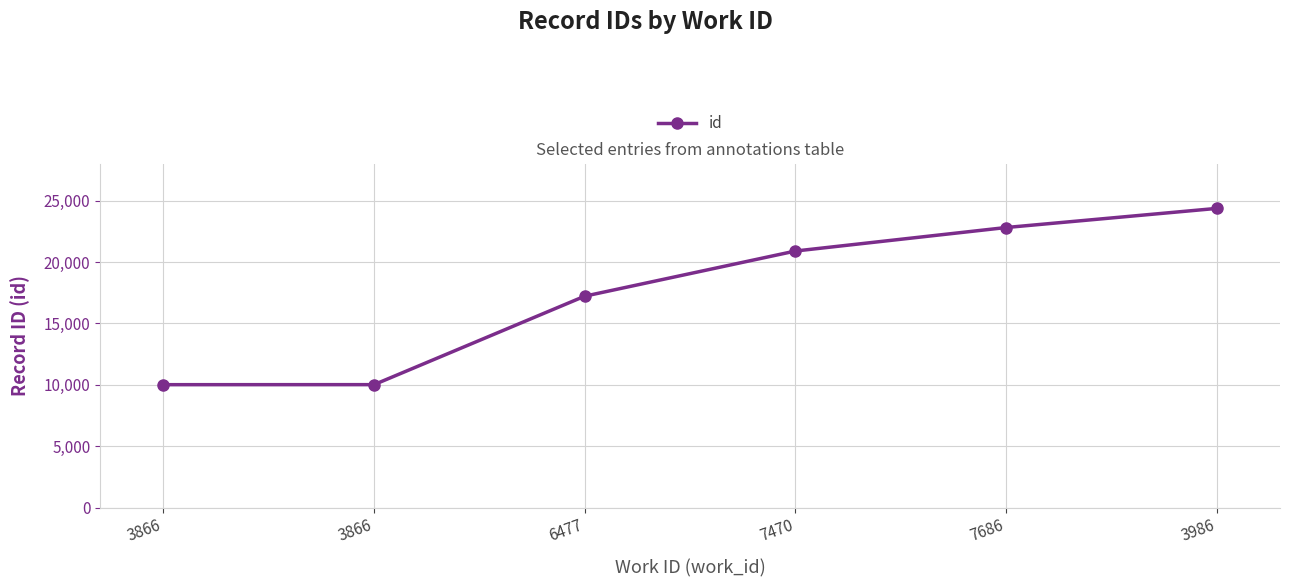

Which category has the highest value across all series?

3986